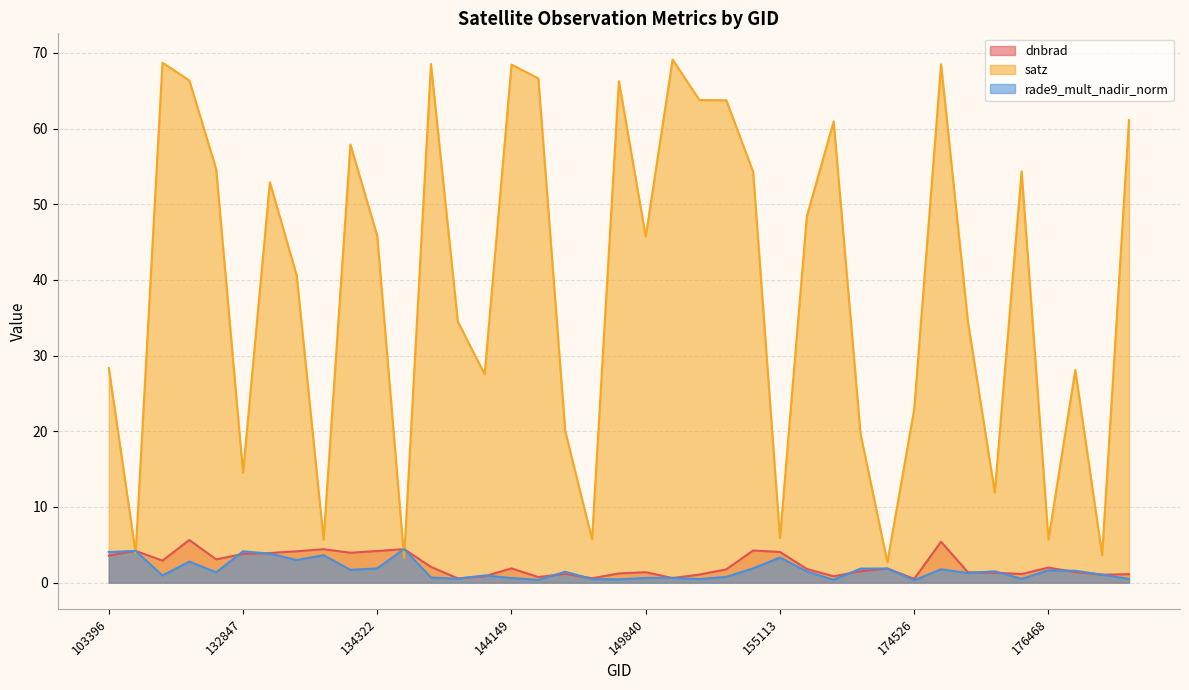

After their last crossing, which series has the higher values: satz or dnbrad?

satz